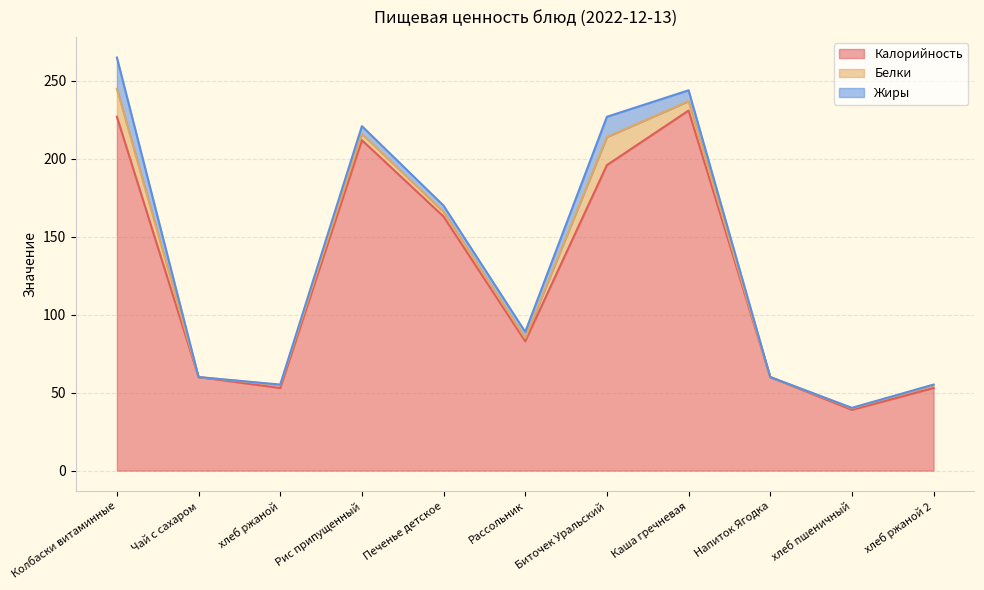

The value of Калорийность at Чай с сахаром is 89.2. True or false?

False